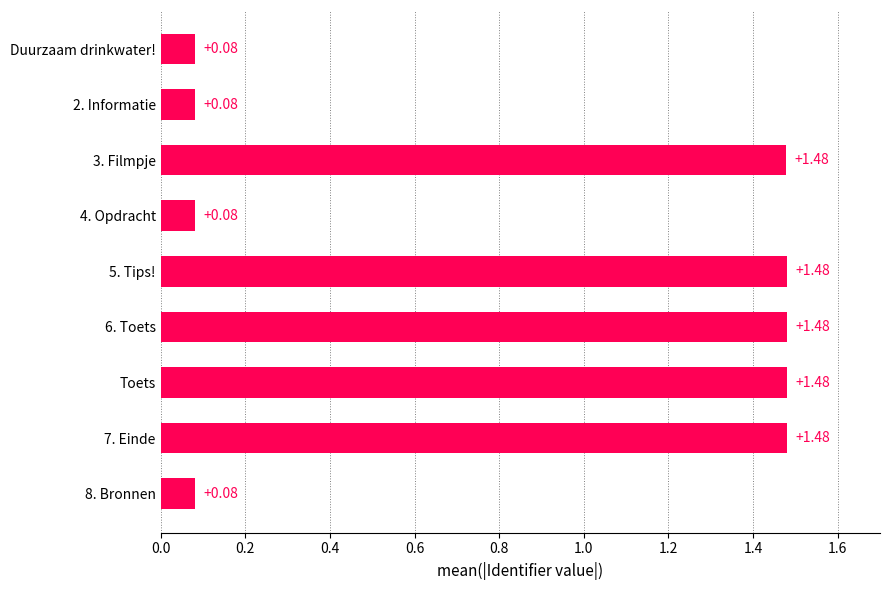

Which has a higher value, Duurzaam drinkwater! or Toets?

Toets